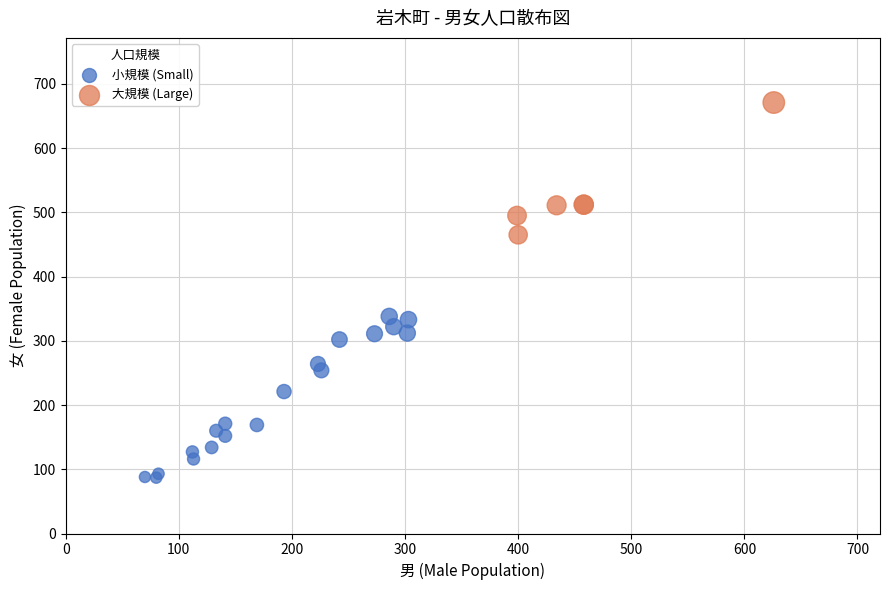

Which series has the largest Y range (max minus min)?

小規模 (Small)